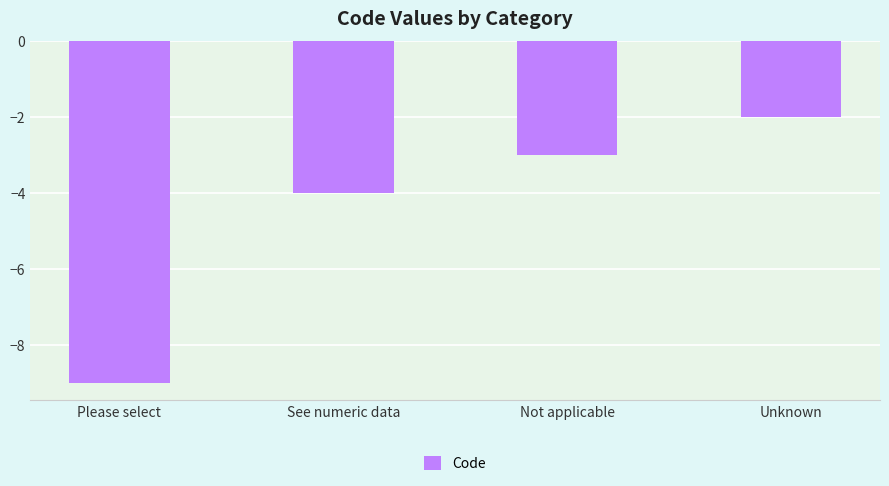

What is the label of the 2nd bar from the left?

See numeric data